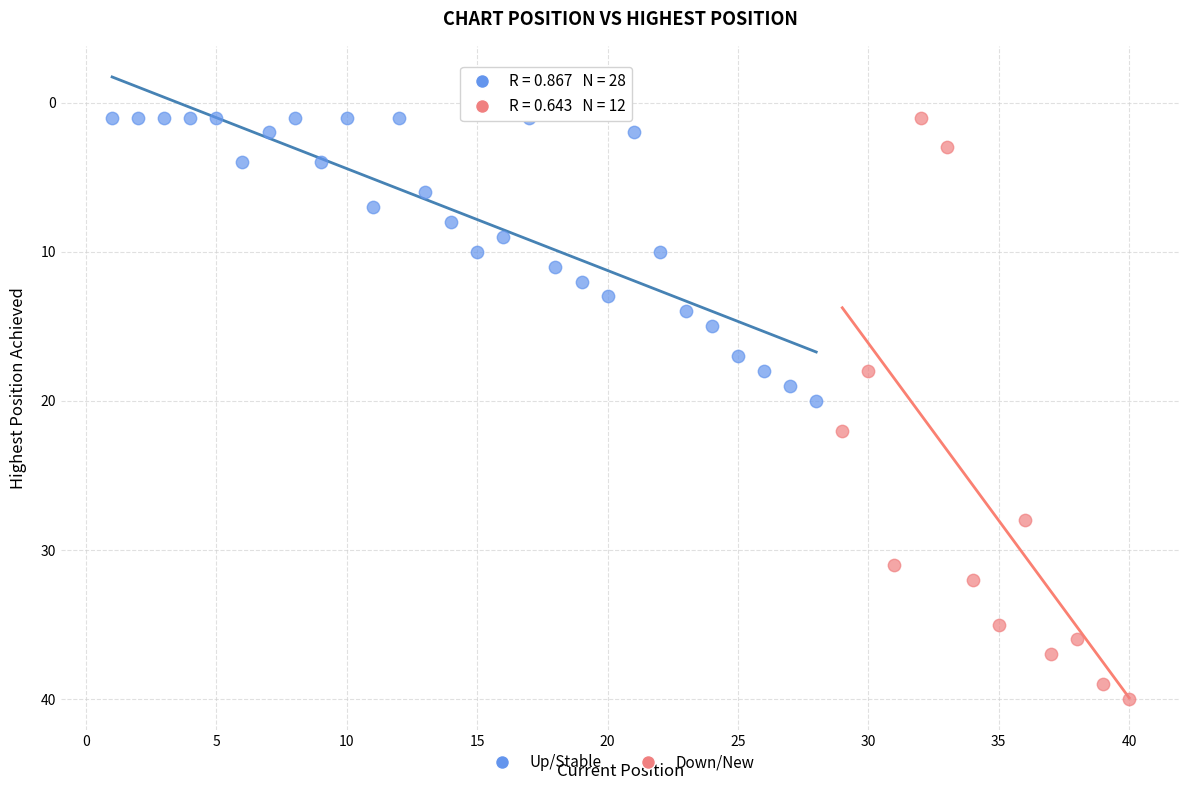

Which series has the largest Y range (max minus min)?

Down/New